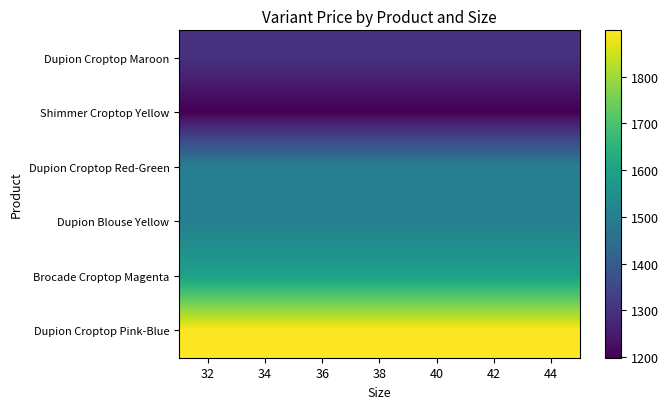

Between 42 and 32, which is larger?

42